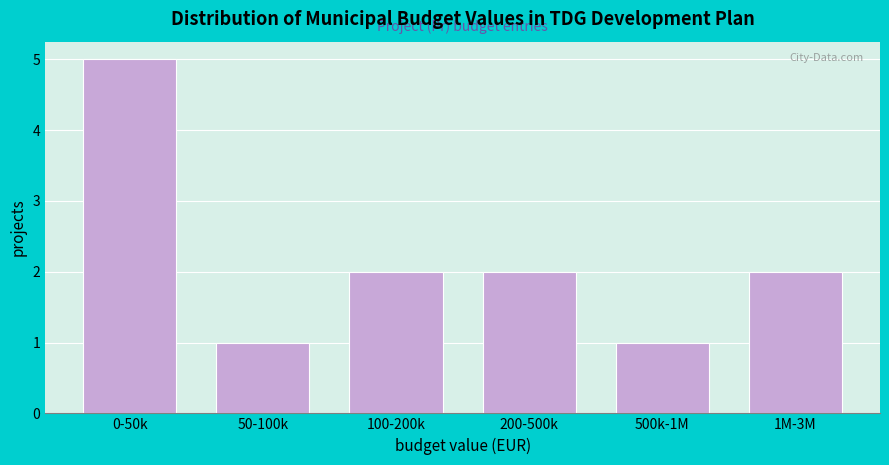

Reading left to right, what are all the values shown in this chart?

0-50k=5	50-100k=1	100-200k=2	200-500k=2	500k-1M=1	1M-3M=2